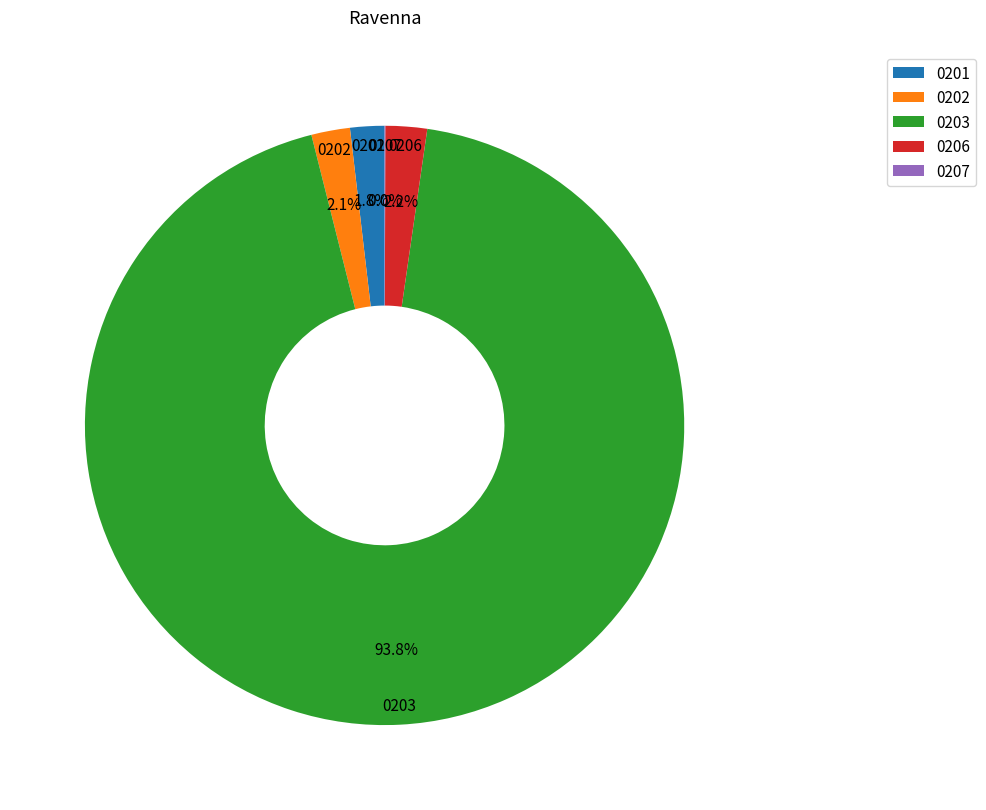

Is there any slice that represents more than half of the pie?

Yes